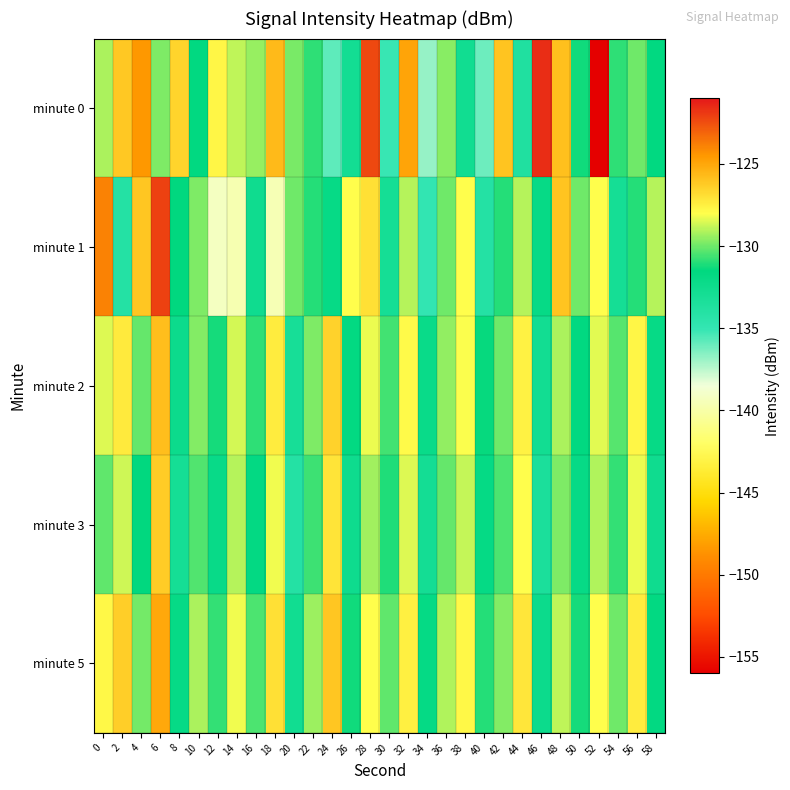

At which category is the sum across all series the highest?

6